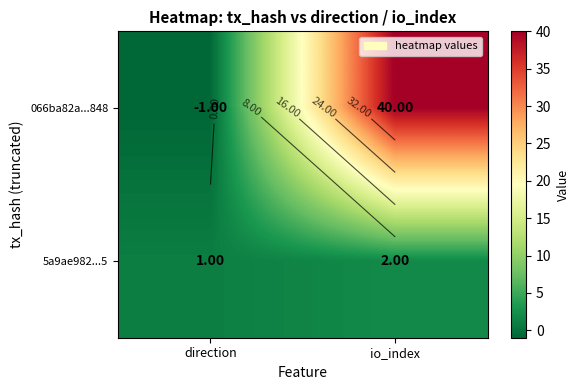

Is the value of 5a9ae982...5 at io_index greater than the value of 066ba82a...848 at io_index?

No